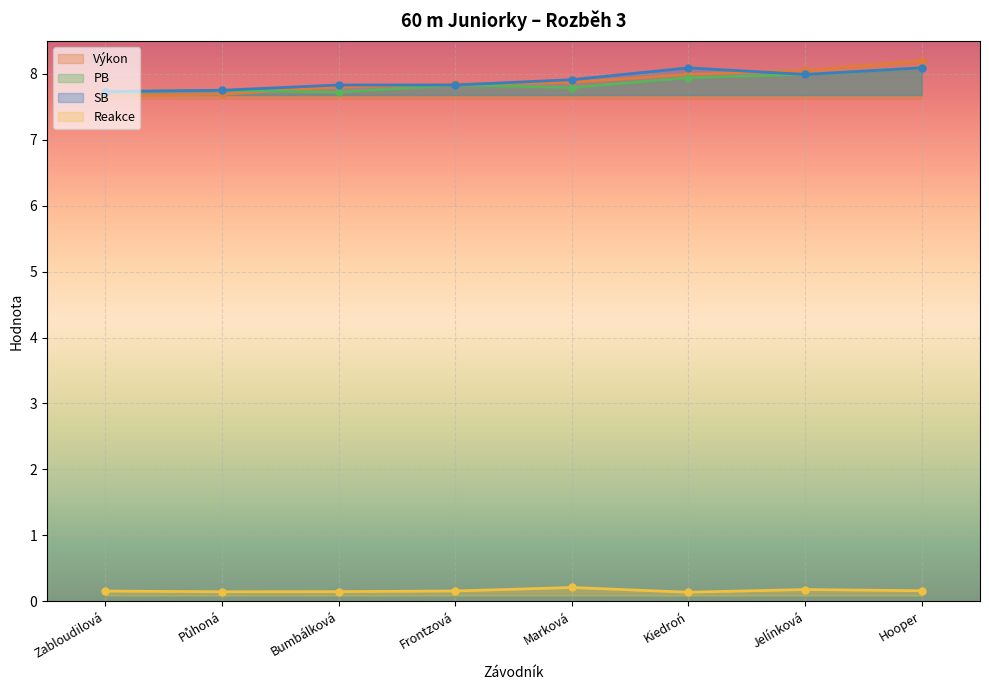

What are all the series names shown in the legend?

Výkon, PB, SB, Reakce